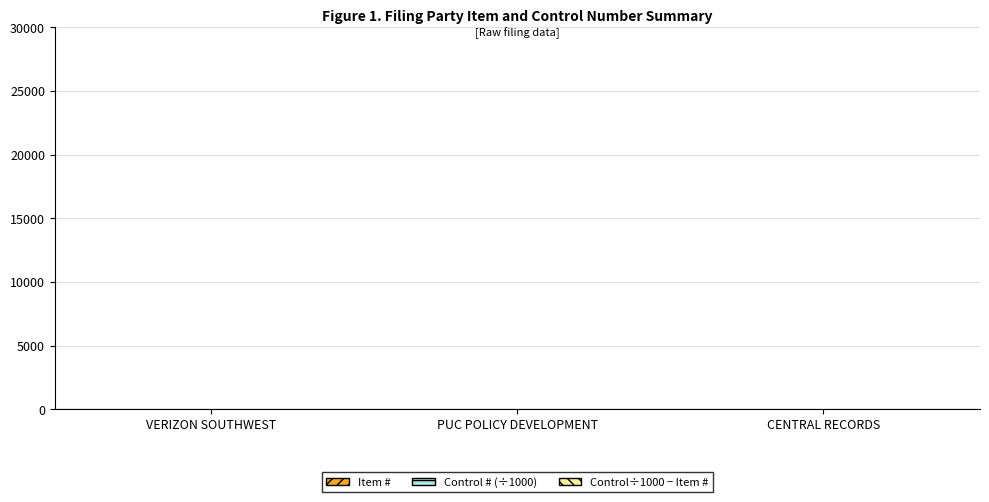

At which category is the sum across all series the highest?

VERIZON SOUTHWEST